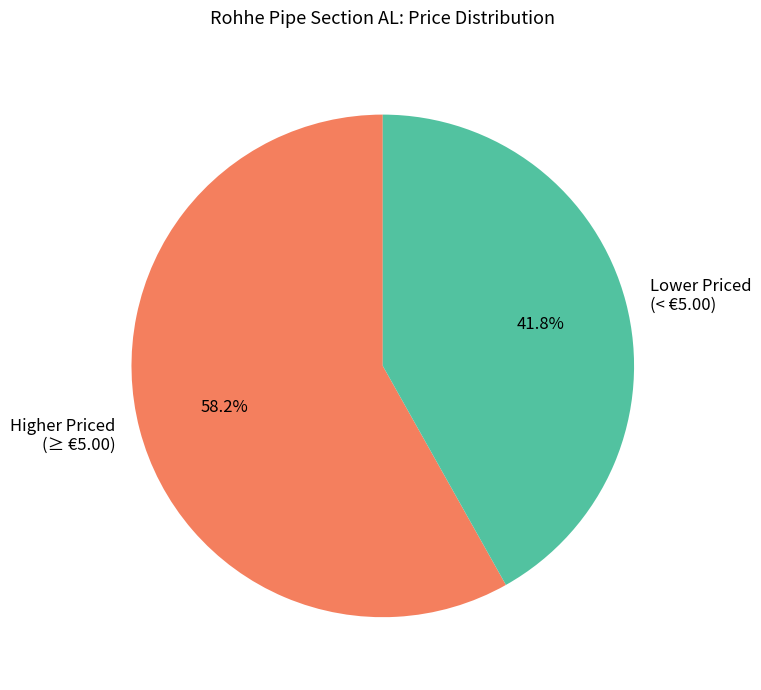

What portion of the pie excludes Higher Priced (≥ €5.00)?

41.8%